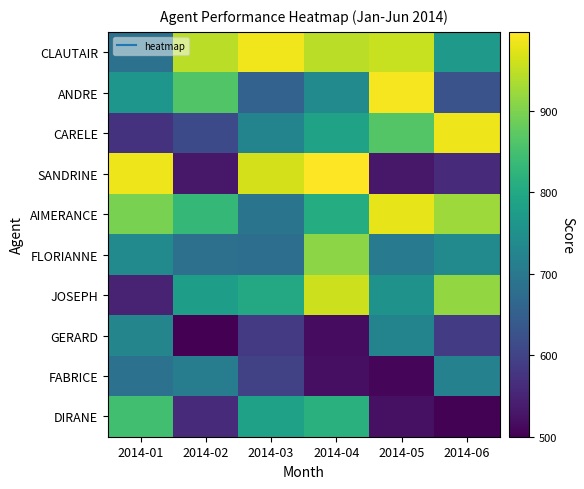

Which series has the largest range (max minus min)?

SANDRINE